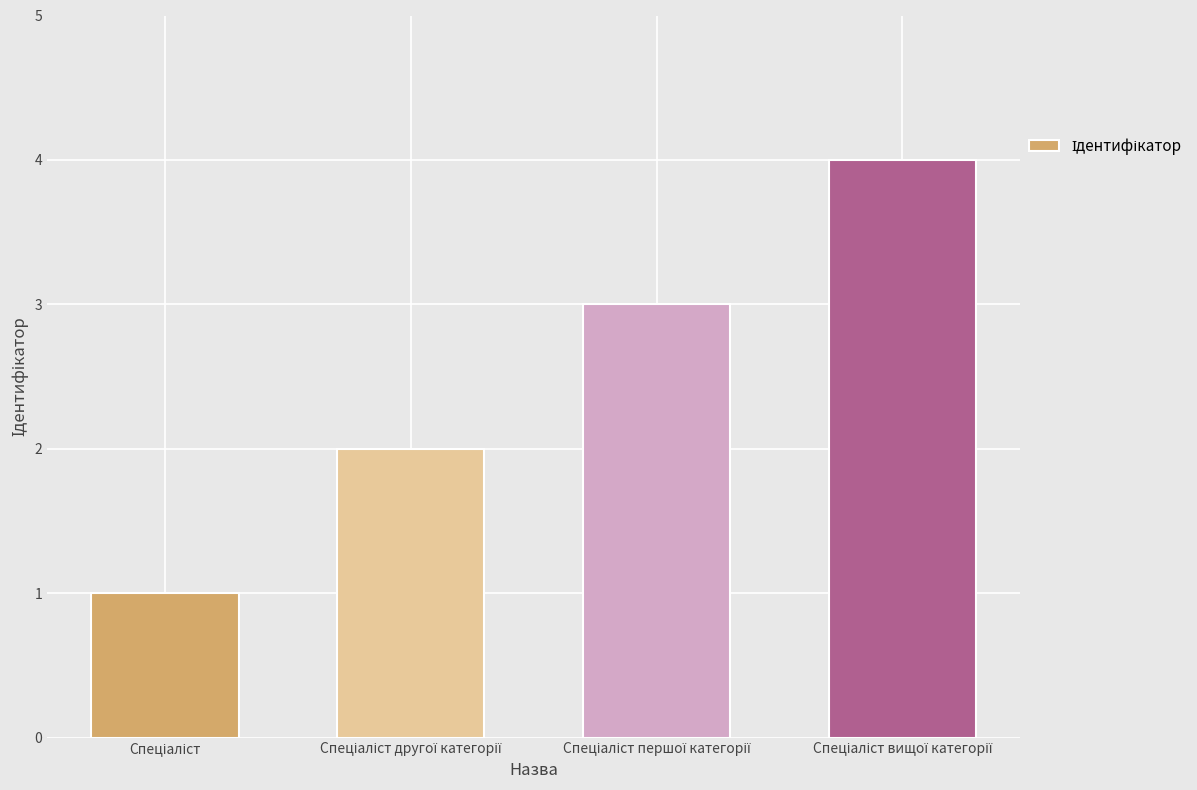

What is the maximum value shown in the chart?

4